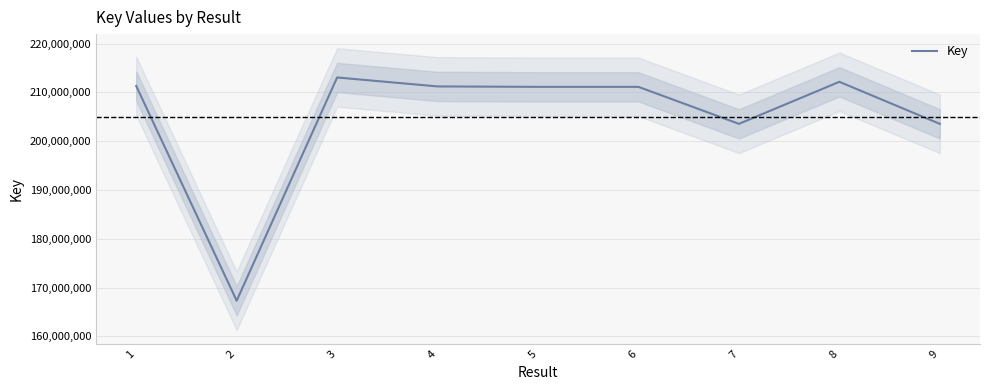

How many points are lower than both their immediate neighbors (excluding endpoints)?

3